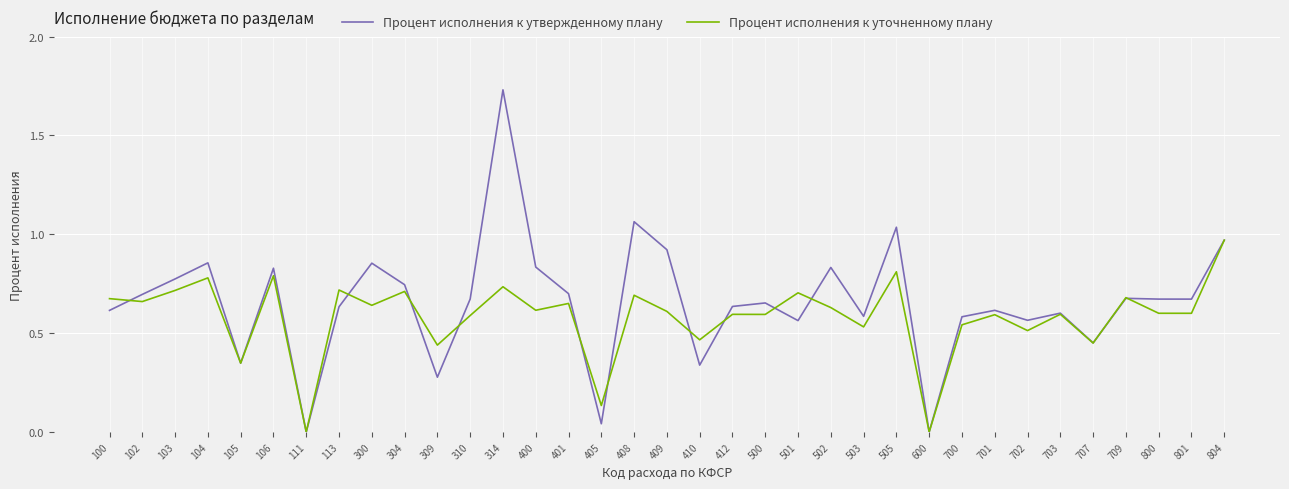

Which category has the highest value in the Процент исполнения к утвержденному плану series?

314